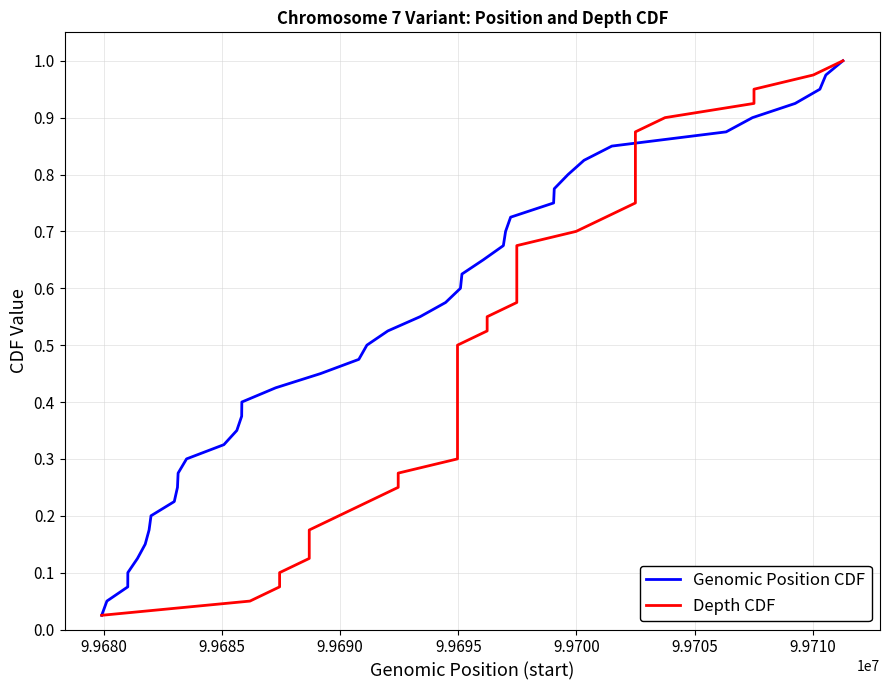

What is the value of the Depth CDF point at the 36th from the left?

0.9